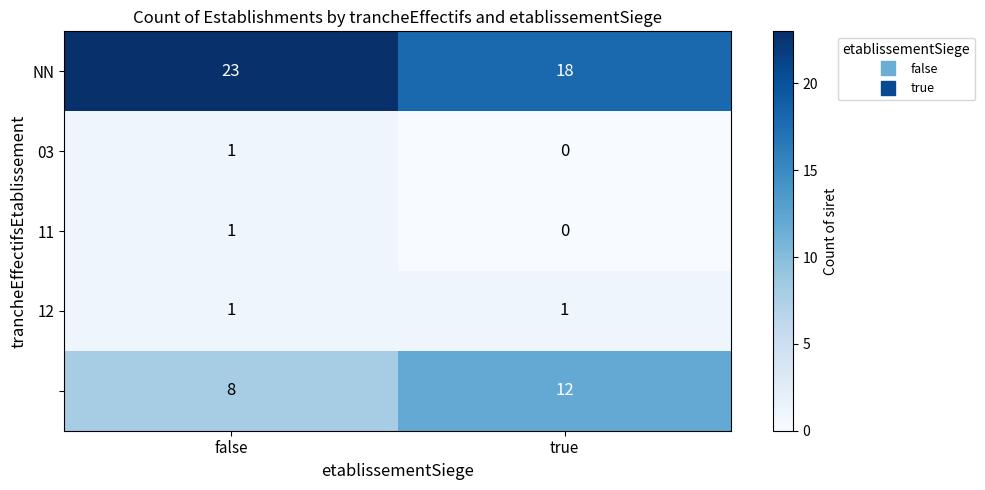

At which category is the sum across all series the highest?

false